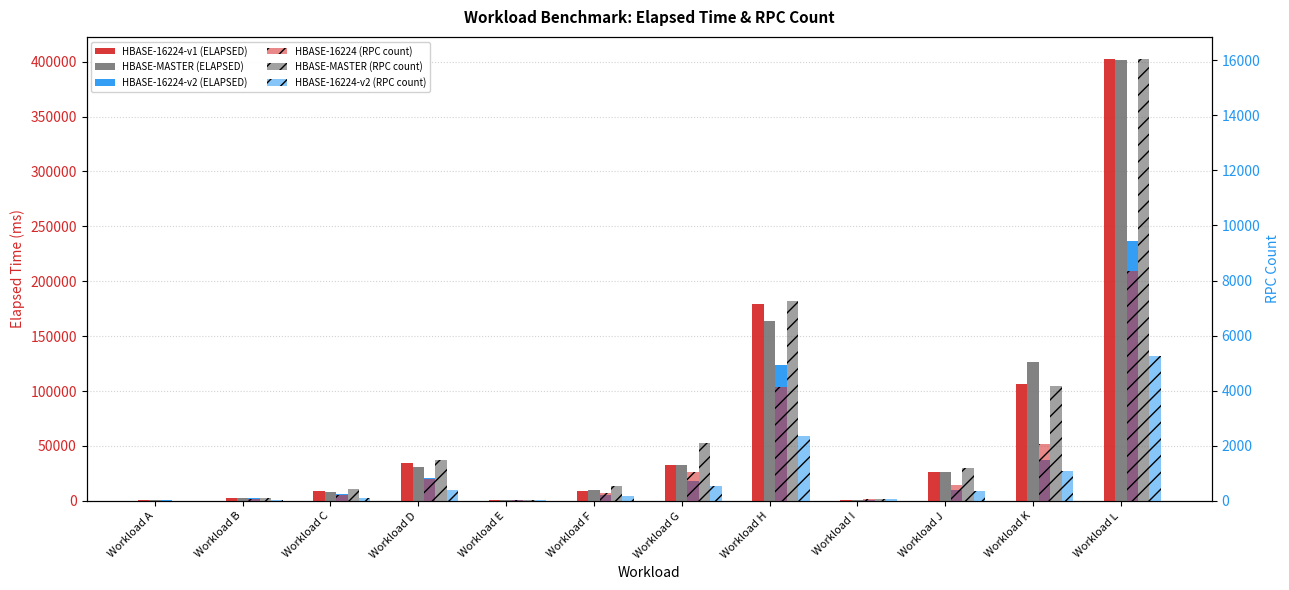

What is the total value across all series at Workload D?

89227.8